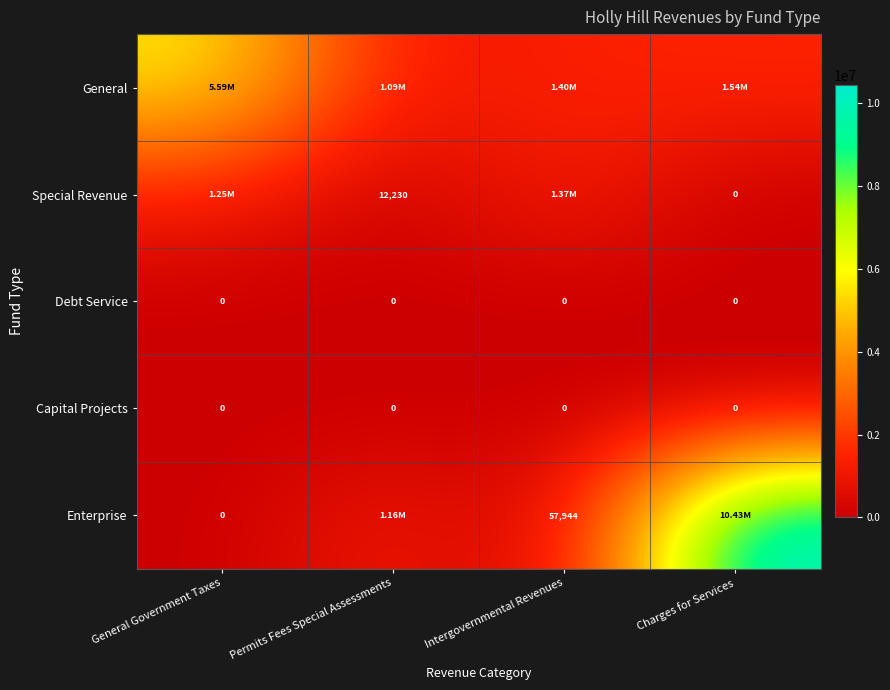

What is the sum of the Special Revenue values at Permits Fees Special Assessments and Charges for Services?

12230